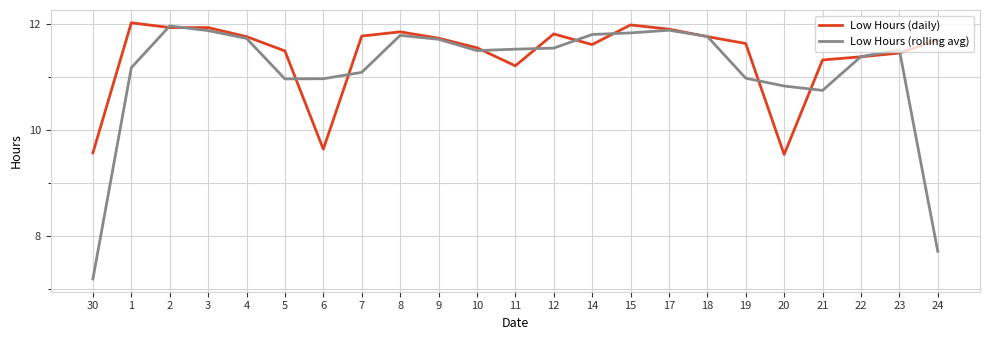

How many lines are shown in the chart?

2